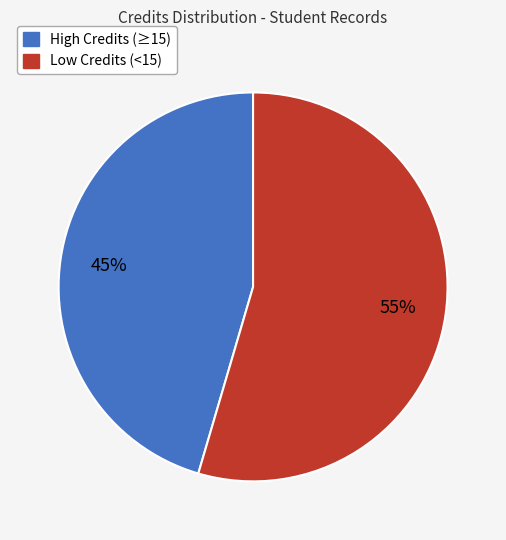

Does any single category account for the majority?

Yes